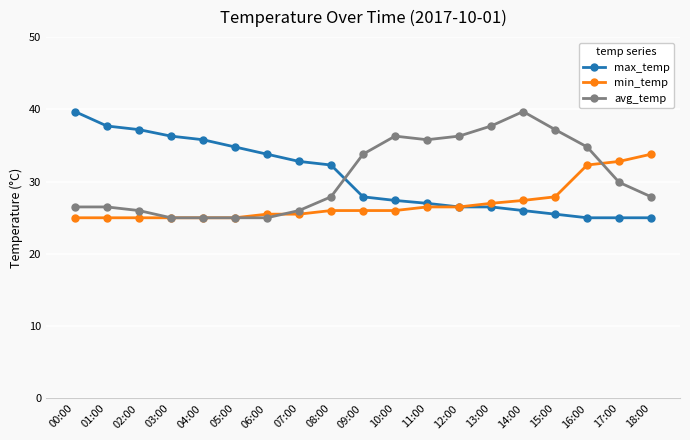

What is the total value across all series at 03:00?

86.3